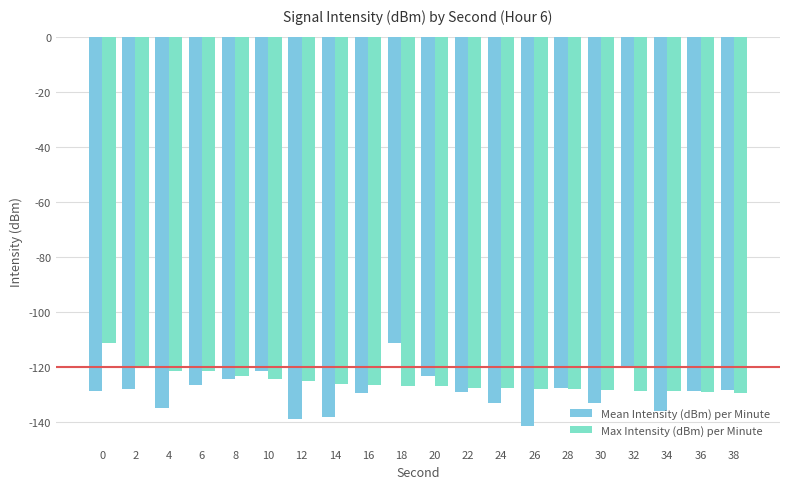

What are all the series names shown in the legend?

Mean Intensity (dBm) per Minute, Max Intensity (dBm) per Minute